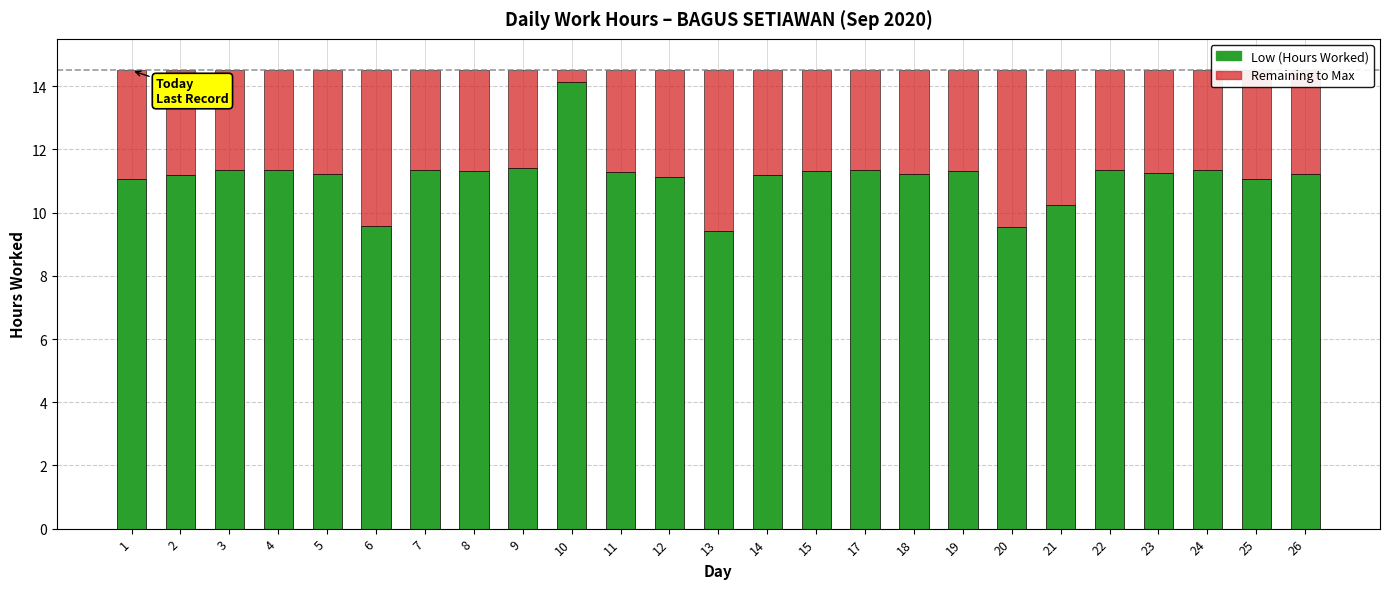

The Low (Hours Worked) series shows 5.8 at 22. True or false?

False